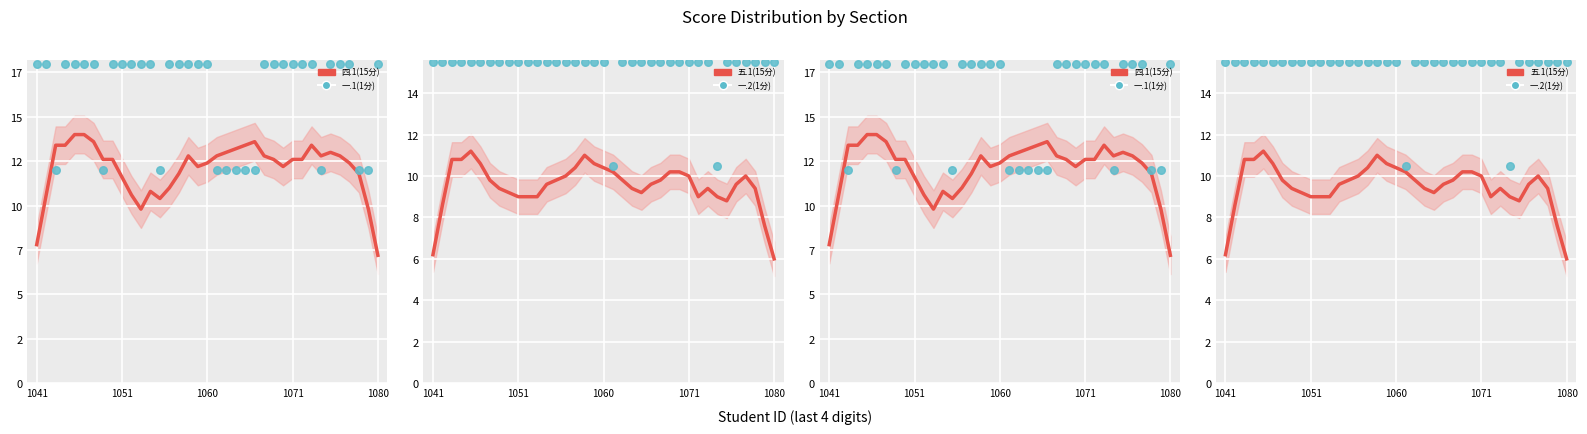

At how many categories does at least one series exceed 8?

37